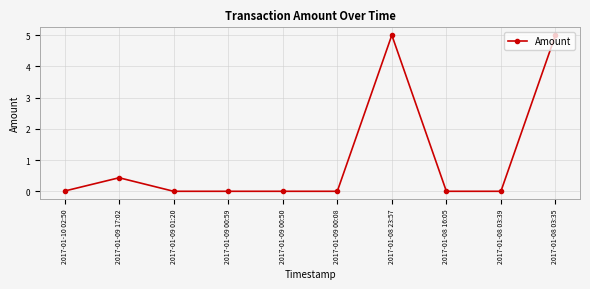

What position from the left is 2017-01-10 02:50?

1